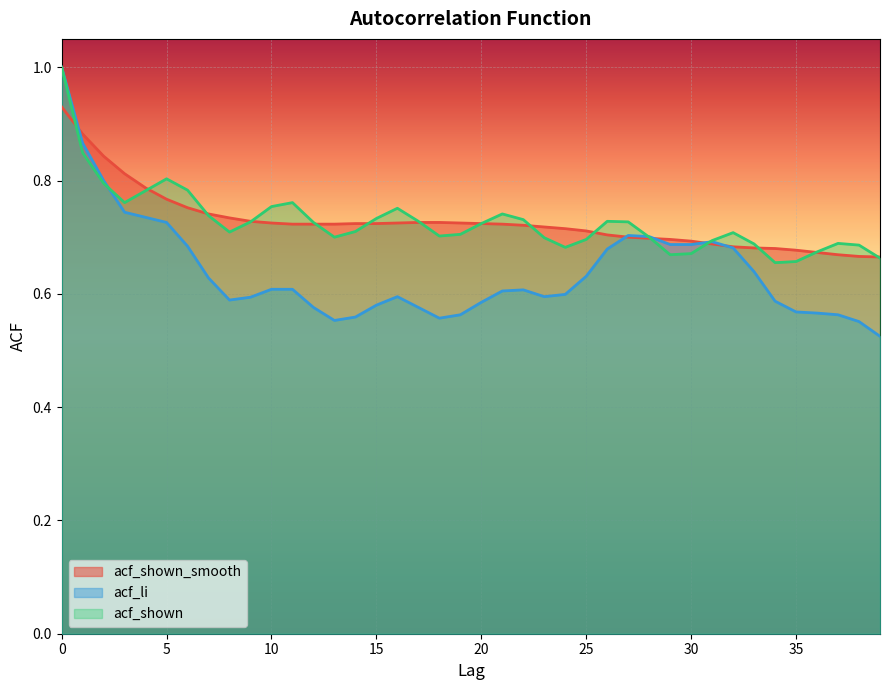

How many times do acf_shown_smooth and acf_li cross each other?

5